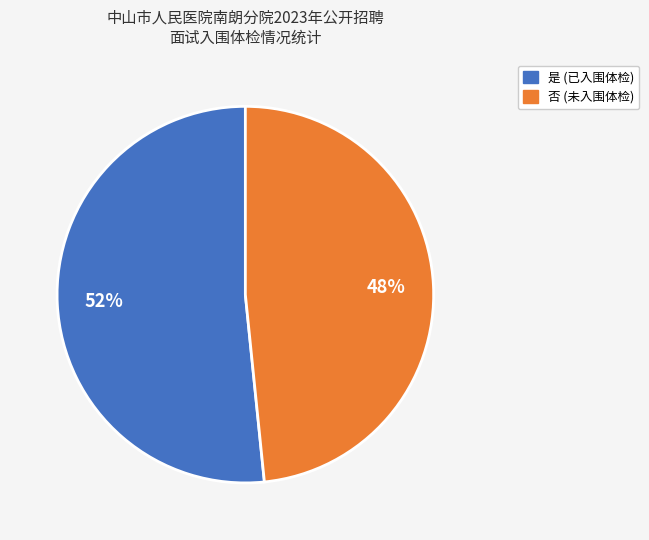

Which slice is the smallest?

否